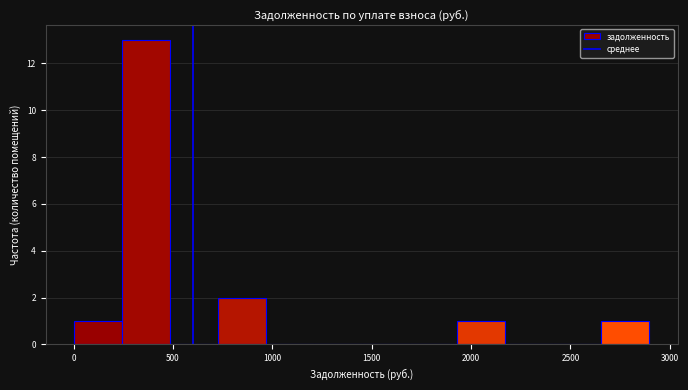

What is the height of the bar covering 750 to 950 on the x-axis? Neither the bar edges nor the heights are printed on the chart, so give them approximately, as read against the axes.

2